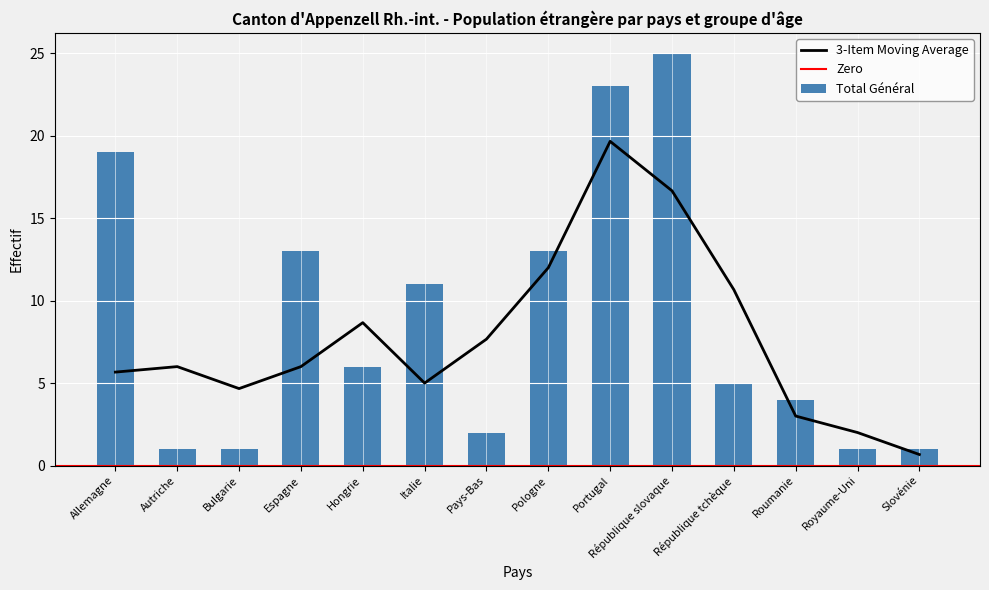

What position from the left is Royaume-Uni?

13